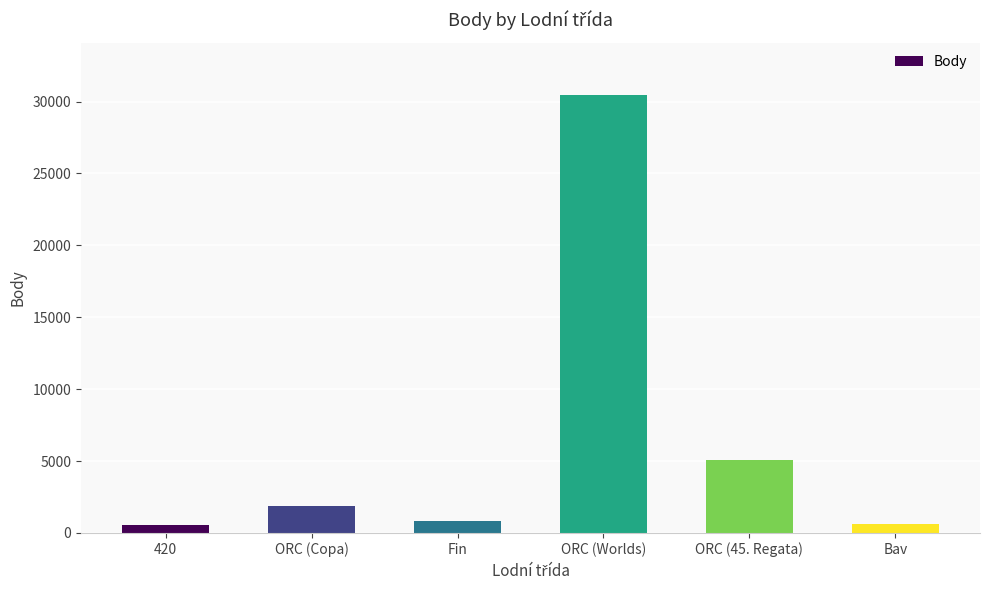

At which category does the chart reach its peak across all series?

ORC (Worlds)